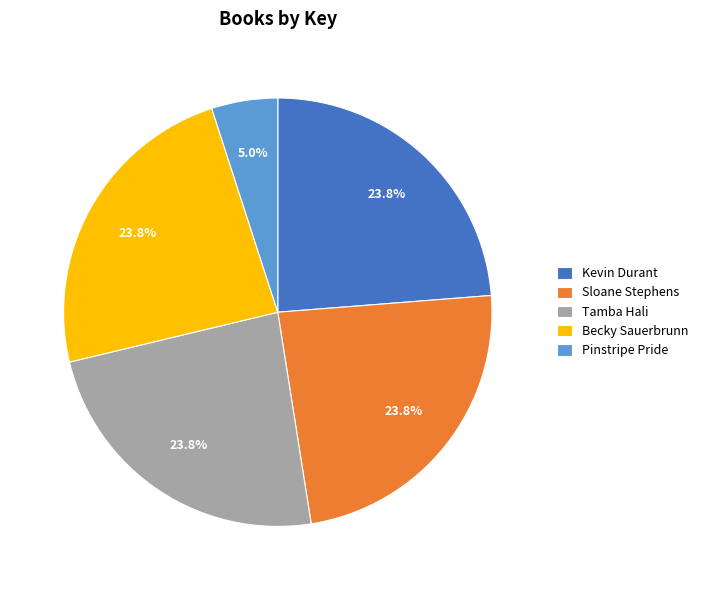

To the nearest percent, what is the average slice percentage?

20%